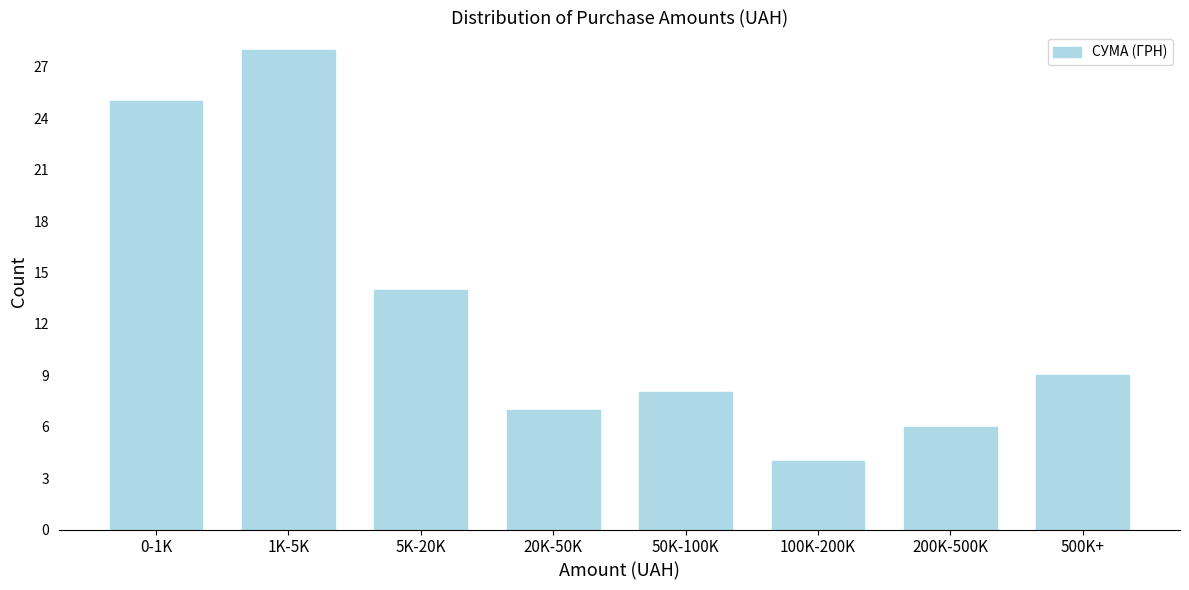

Reading right to left, transcribe all the data shown in this chart.

500K+=9	200K-500K=6	100K-200K=4	50K-100K=8	20K-50K=7	5K-20K=14	1K-5K=28	0-1K=25